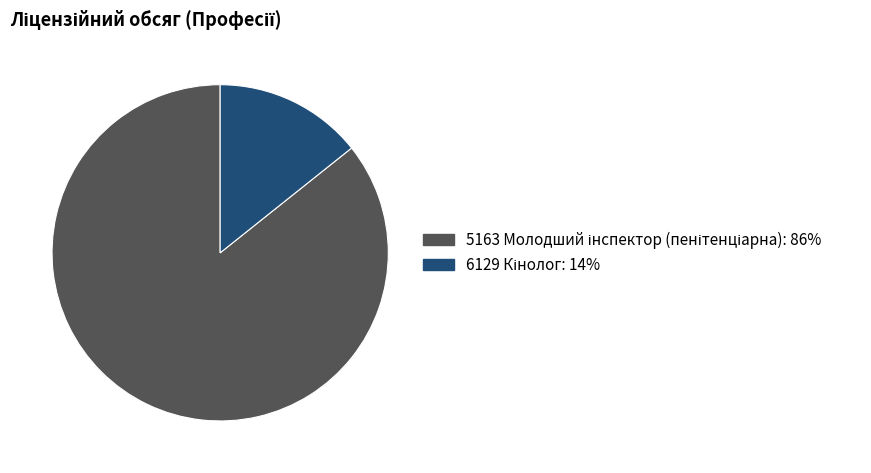

Is there a majority slice in this chart?

Yes